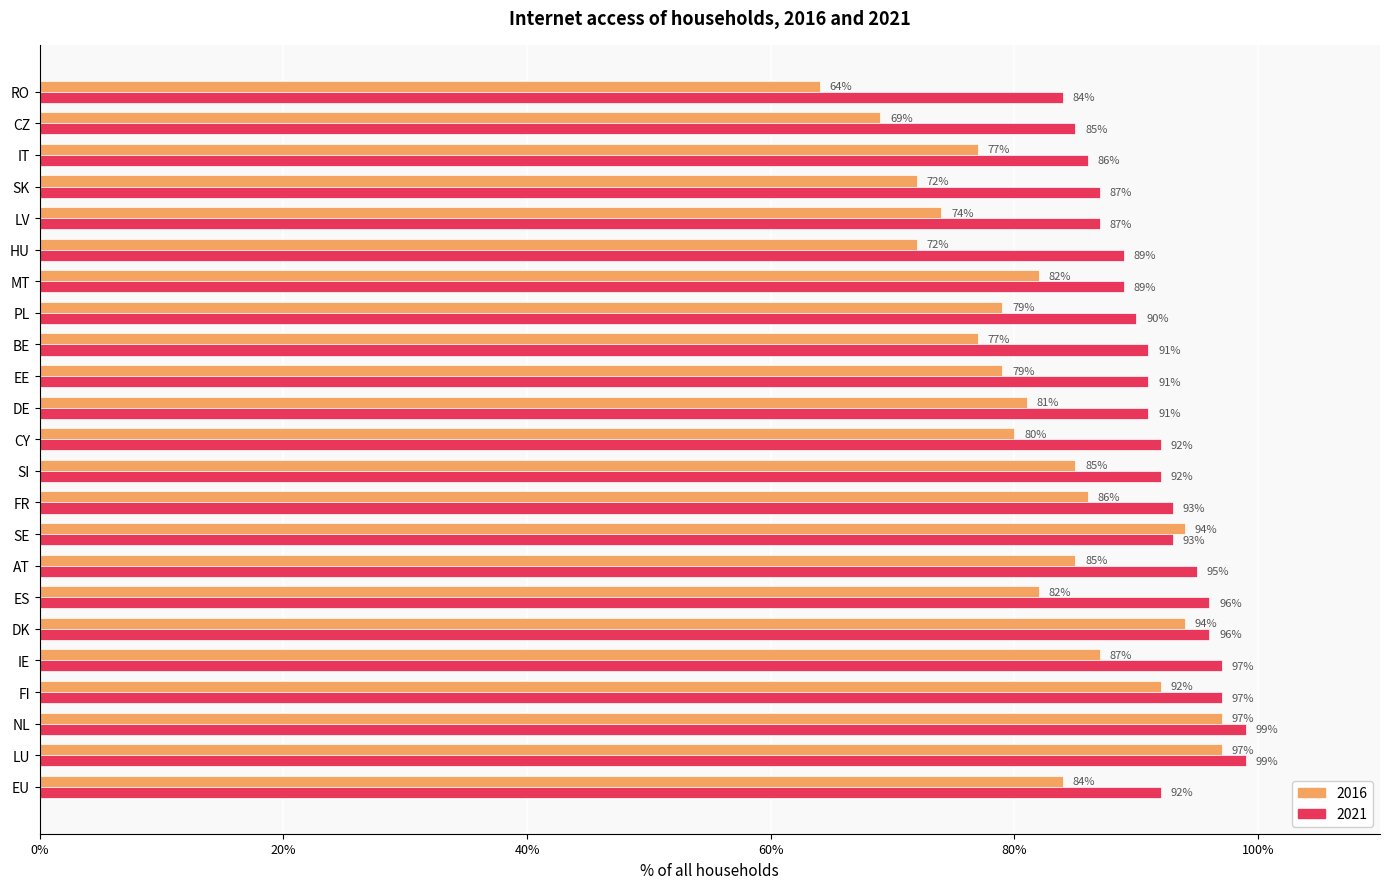

List the series in order of their overall mean, lowest first.

2016, 2021